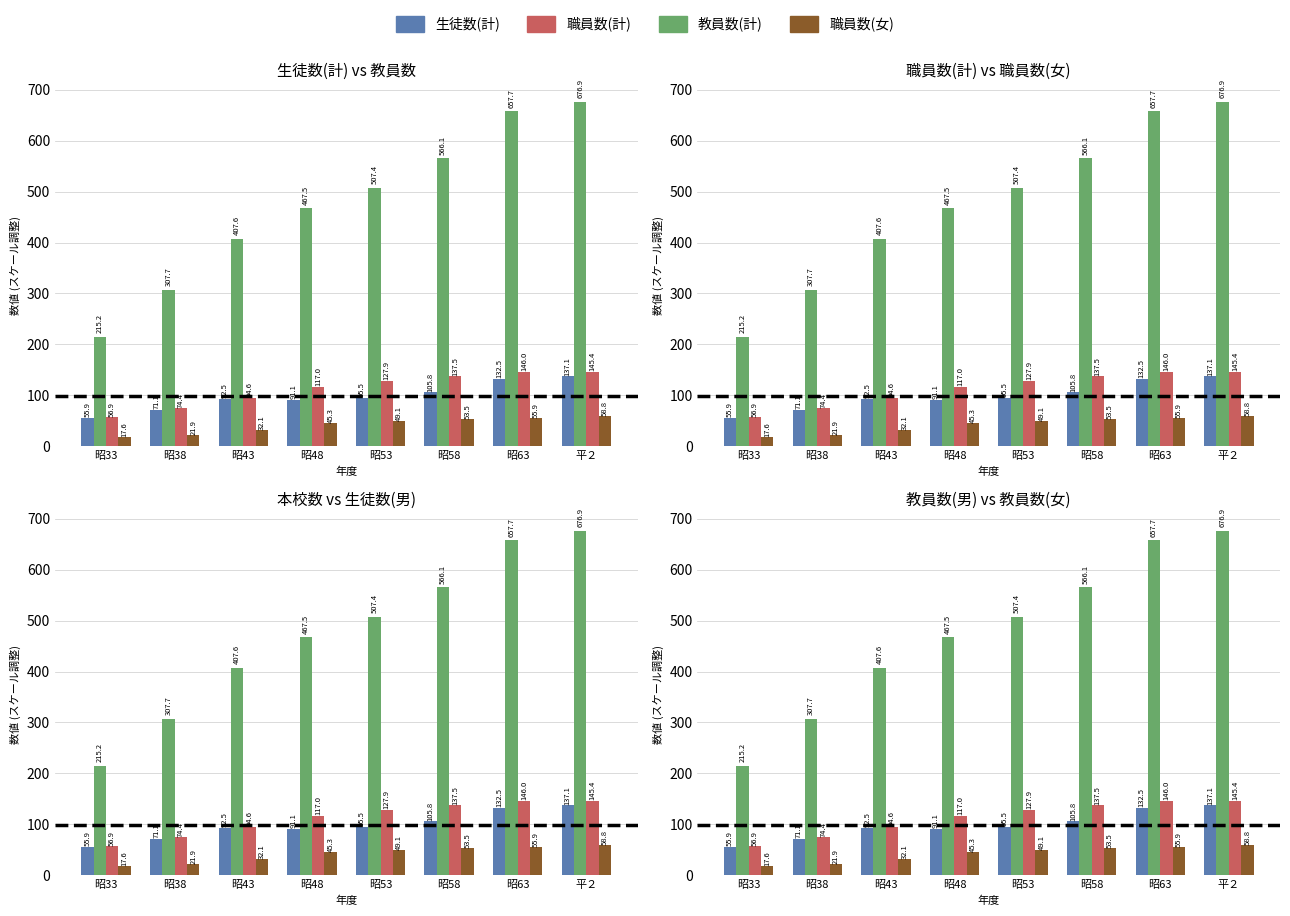

Which category has the highest value across all series?

平２